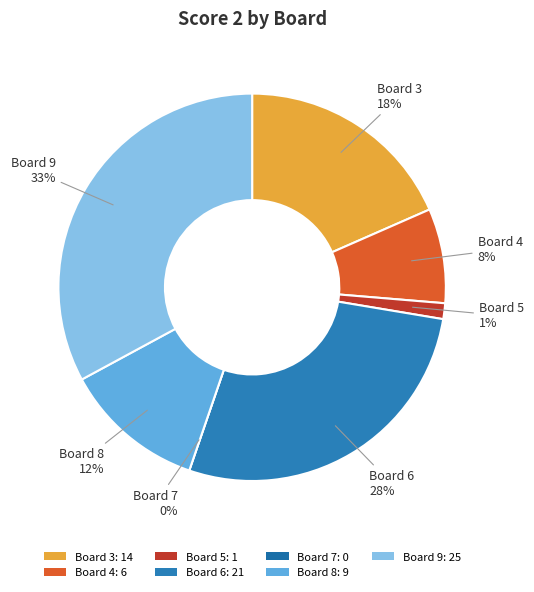

Rank the categories by value from lowest to highest.

Board 7, Board 5, Board 4, Board 8, Board 3, Board 6, Board 9